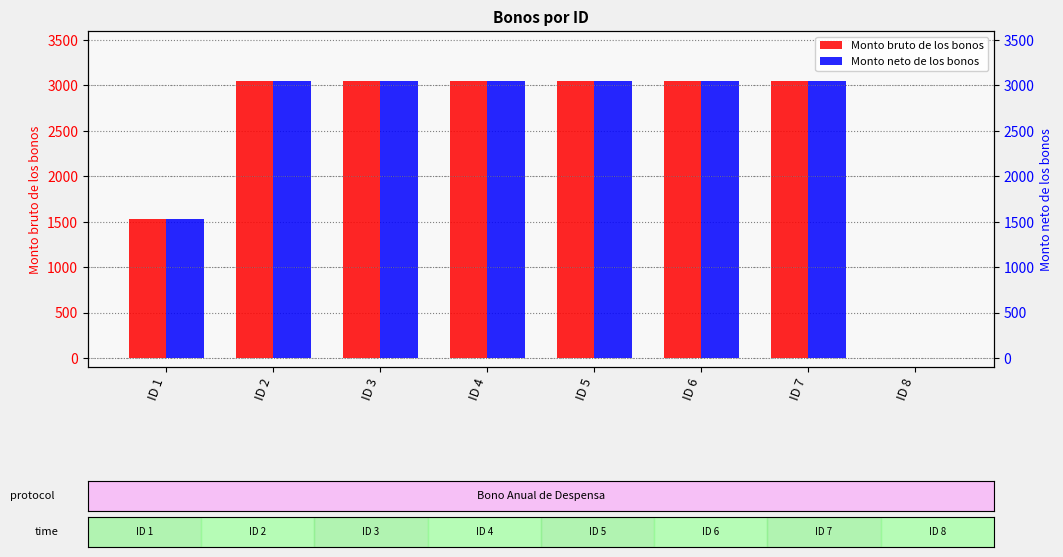

What is the sum of the Monto neto de los bonos values at ID 3 and ID 7?

6090.0